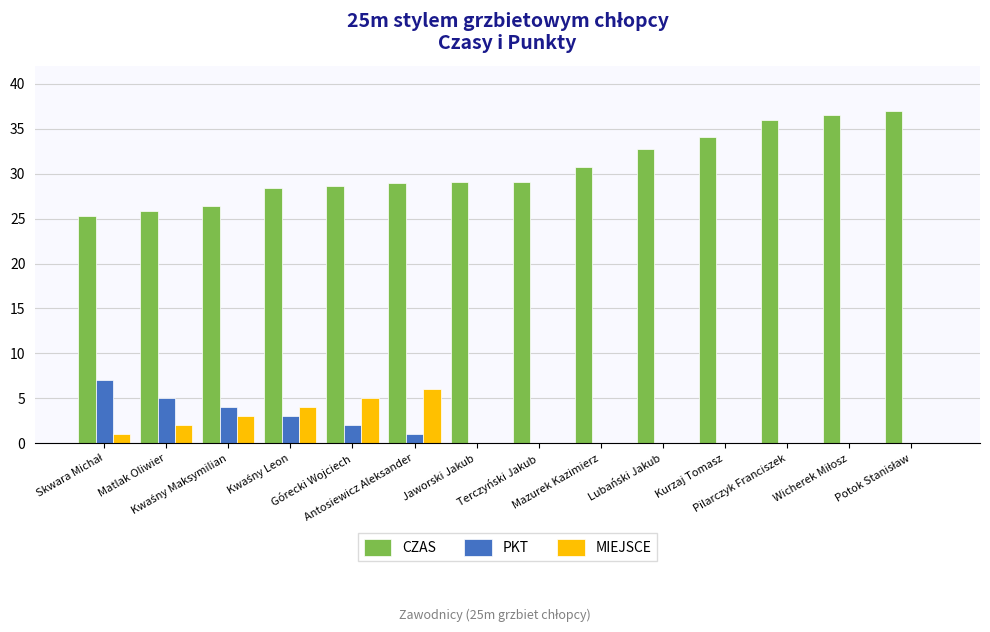

Which series has the largest total across all categories?

CZAS